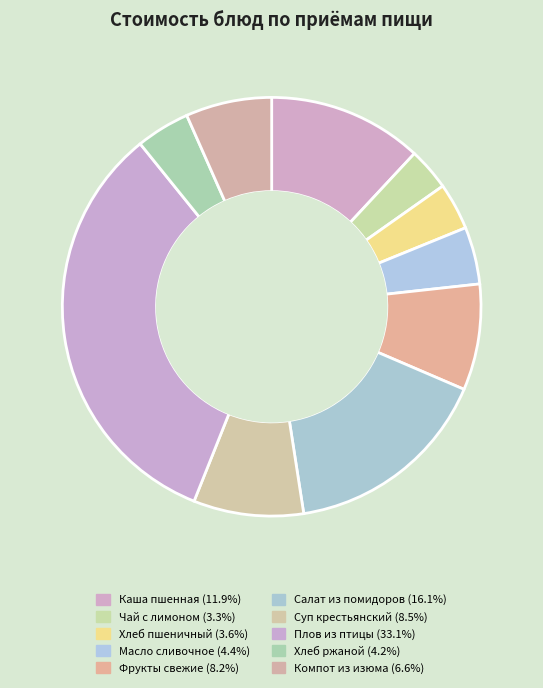

Which category has the smallest portion of the pie?

Чай с лимоном